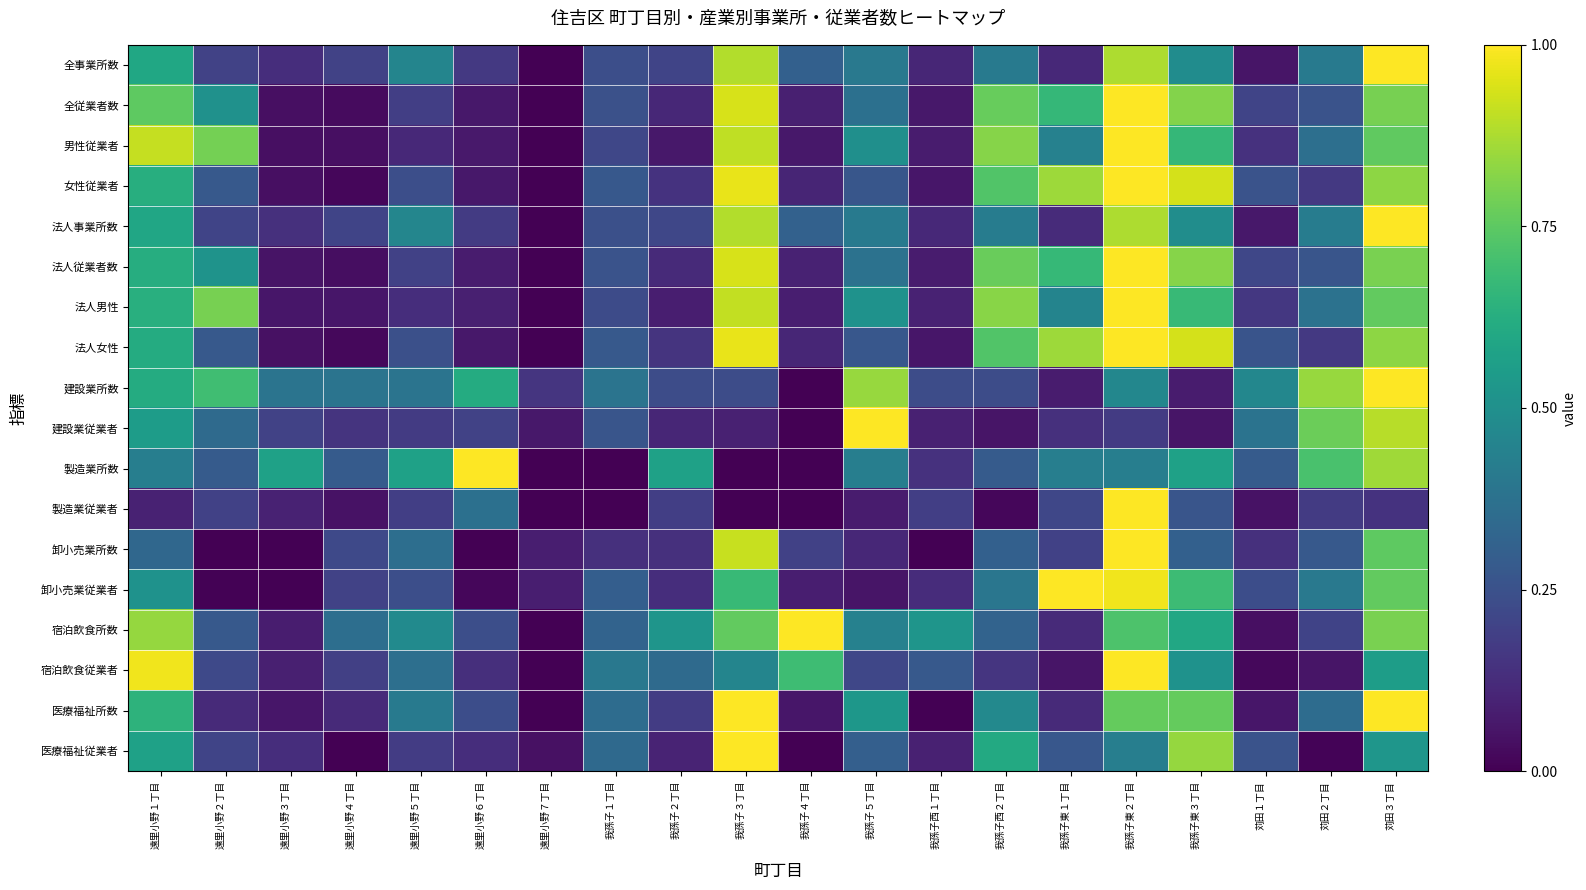

List the series in order of their peak value, highest first.

全事業所数, 全従業者数, 男性従業者, 女性従業者, 法人事業所数, 法人従業者数, 法人男性, 法人女性, 建設業所数, 建設業従業者, 製造業所数, 製造業従業者, 卸小売業所数, 卸小売業従業者, 宿泊飲食所数, 宿泊飲食従業者, 医療福祉所数, 医療福祉従業者